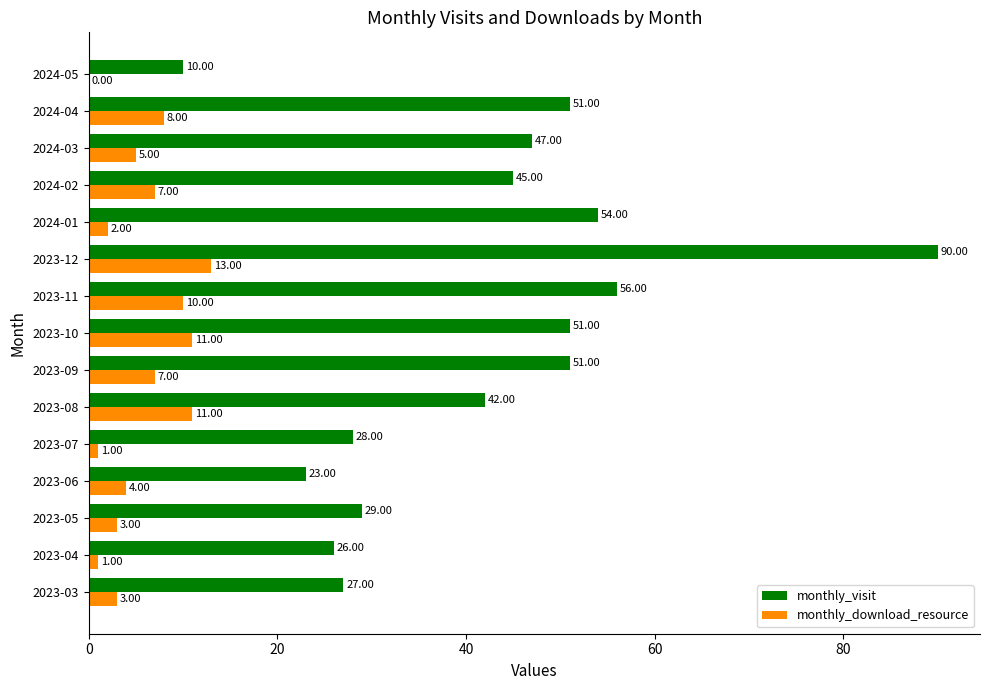

Which category has the highest value in the monthly_visit series?

2023-12